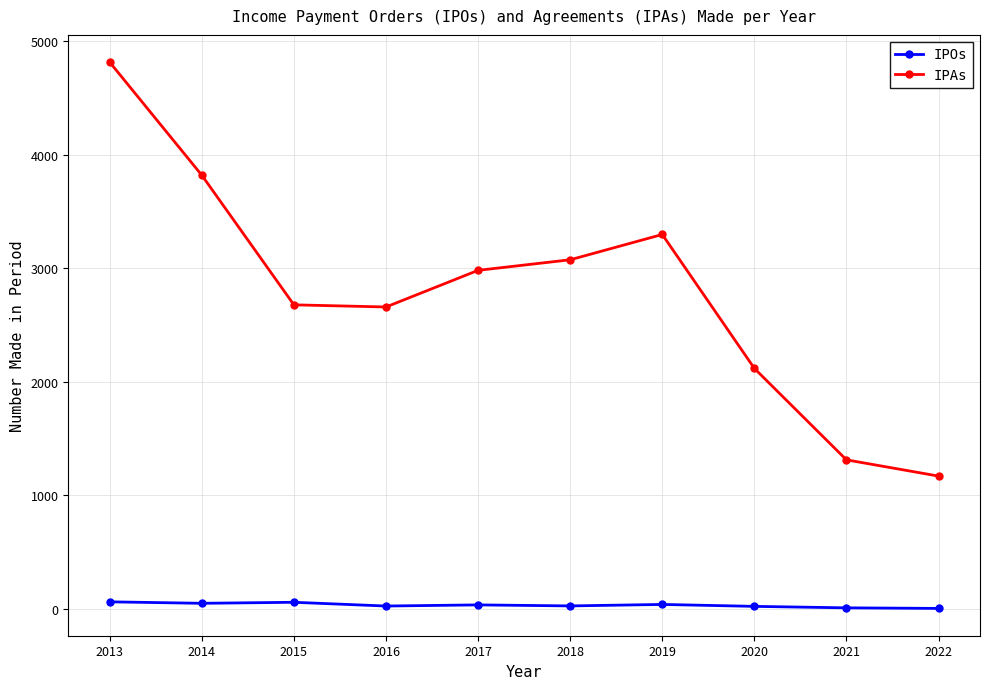

What is the smallest value displayed?

3